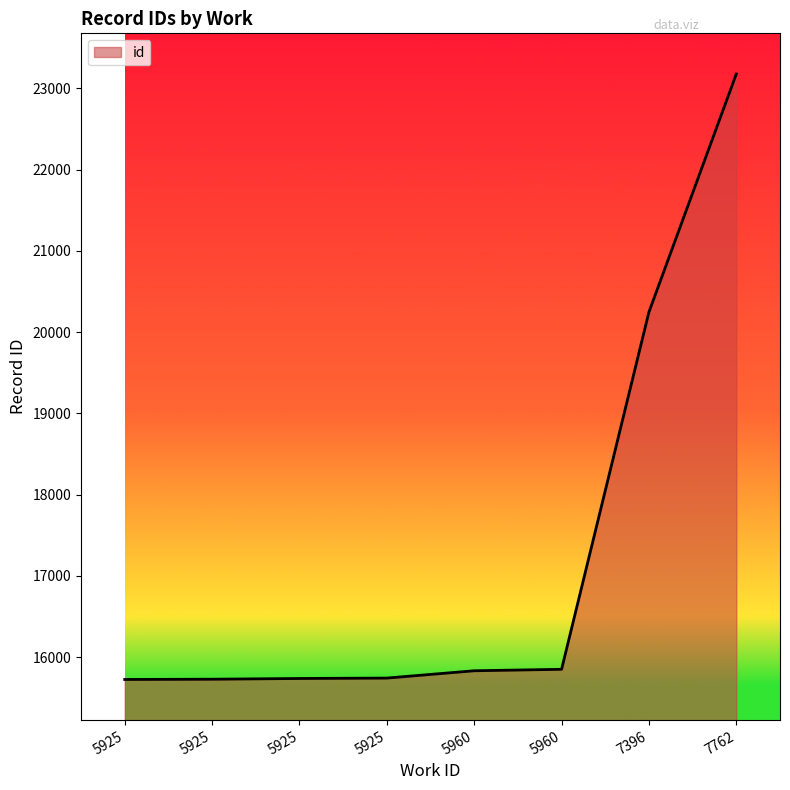

What is the sum of the values at 5925 and 5925?

31474